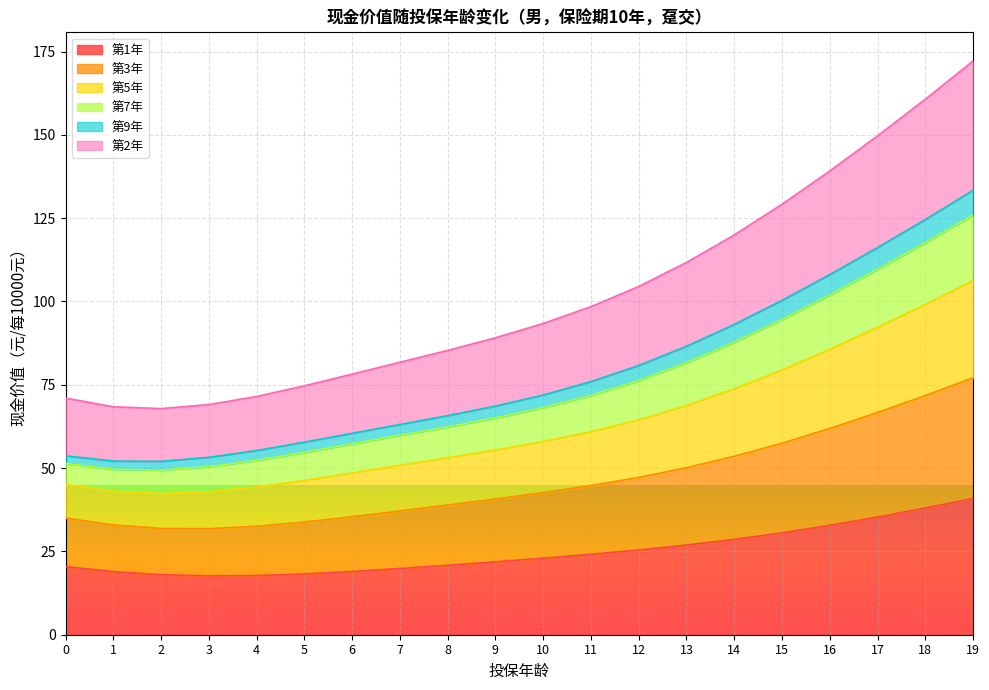

True or false: 第5年 and 第3年 intersect in this chart.

False